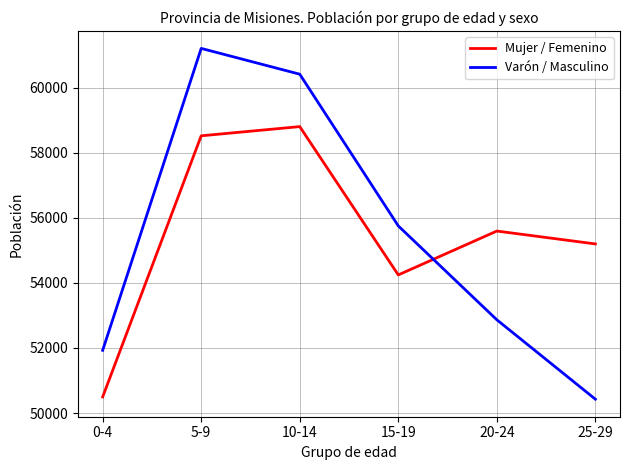

Where is the first local maximum for Mujer / Femenino?

10-14